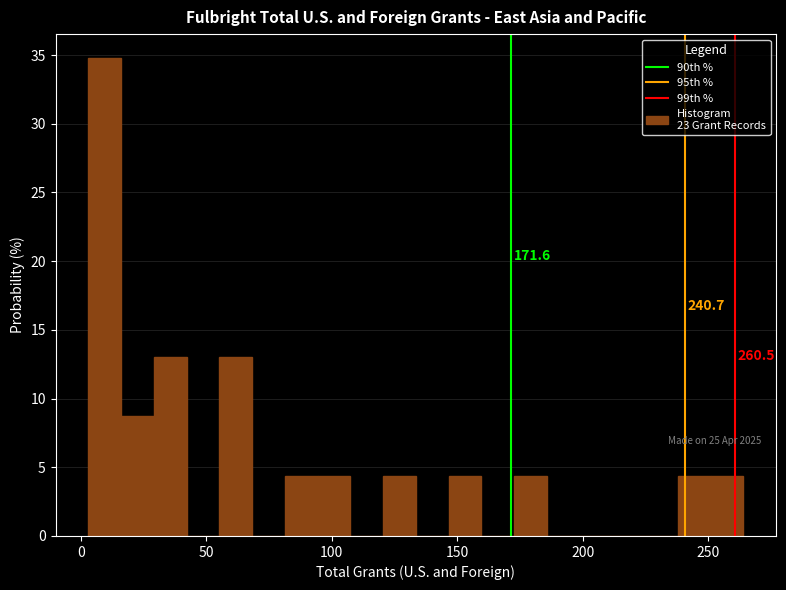

Around what value on the x-axis is the tallest bar? Give the approximate position of its centre, as read against the axis.

10